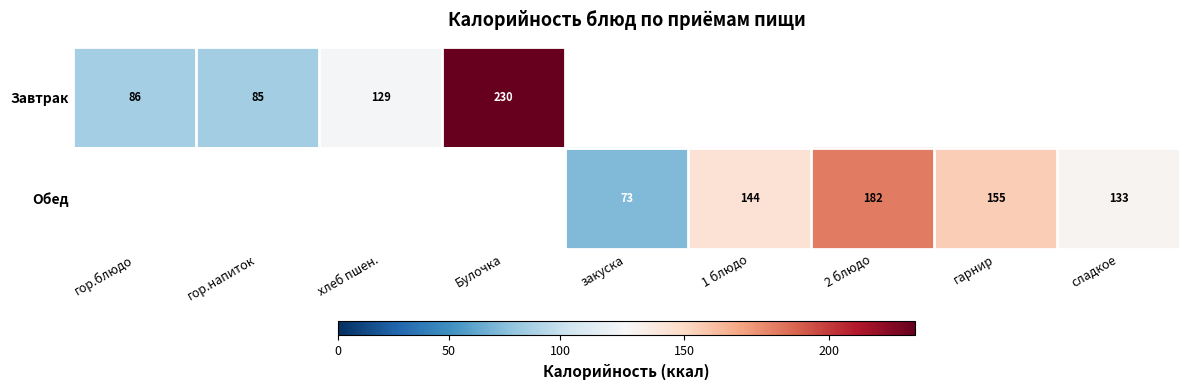

Is the value of Завтрак at хлеб пшен. greater than the value of Обед at 2 блюдо?

No